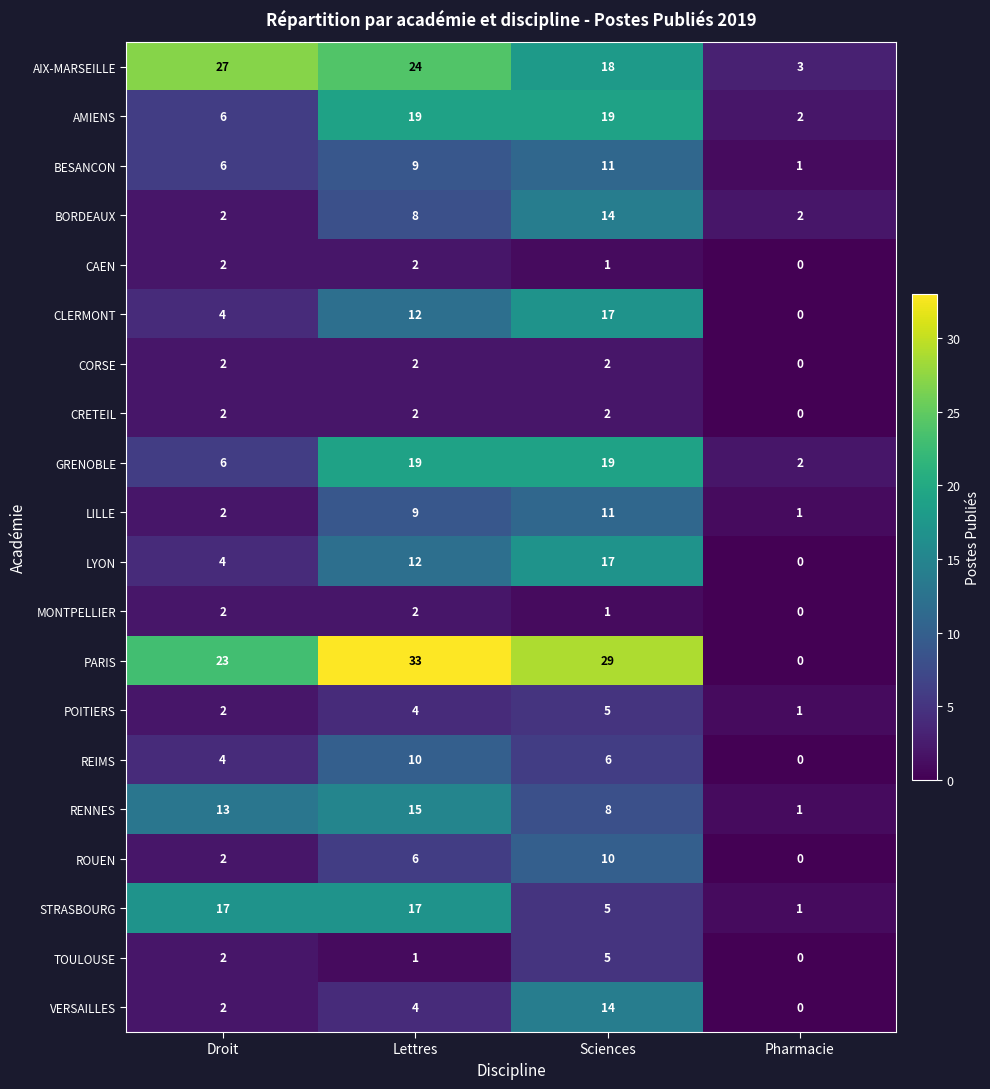

What is the average value of the CLERMONT series?

8